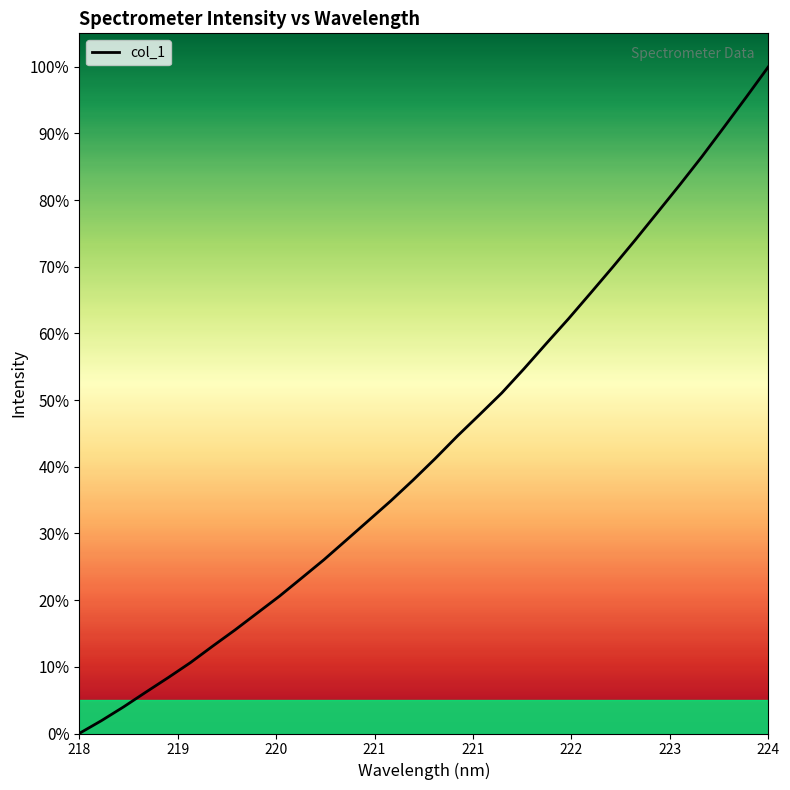

What is the maximum value shown in the chart?

100.0